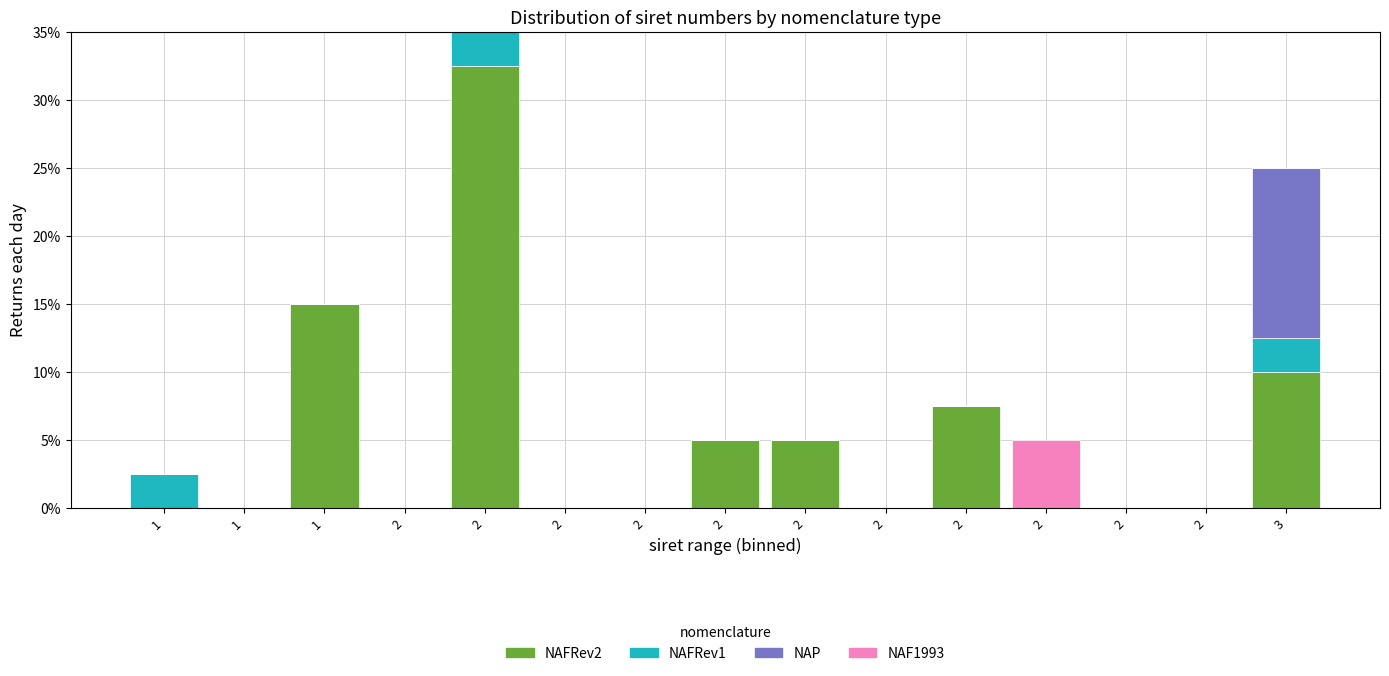

Are the bars horizontal?

No